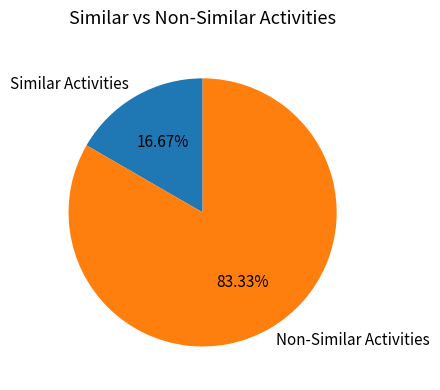

Rank the categories by value from lowest to highest.

Similar Activities, Non-Similar Activities